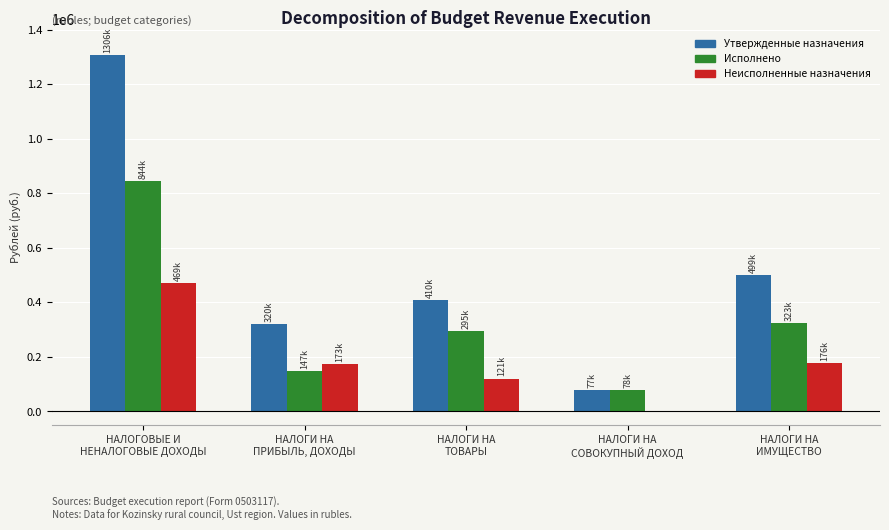

Does the chart contain stacked bars?

No